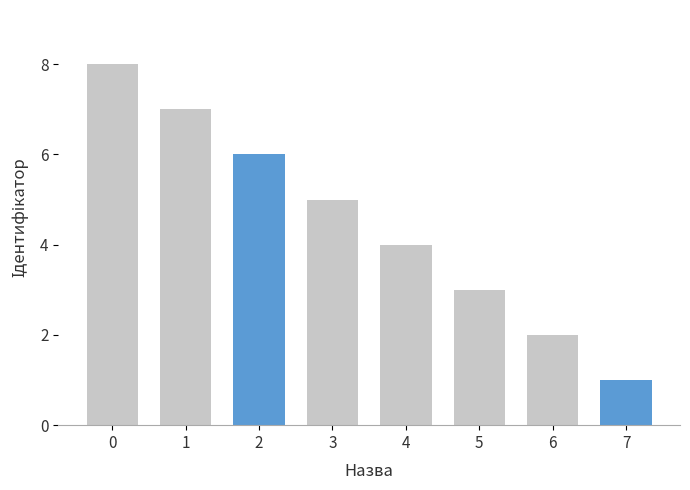

How many data points are above 5?

3